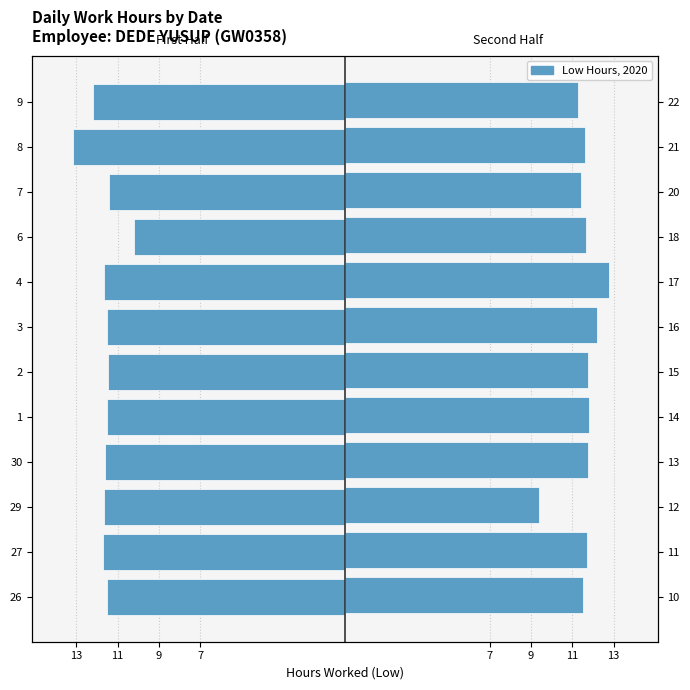

List the series in order of their overall mean, lowest first.

Low (first half), Low (second half)